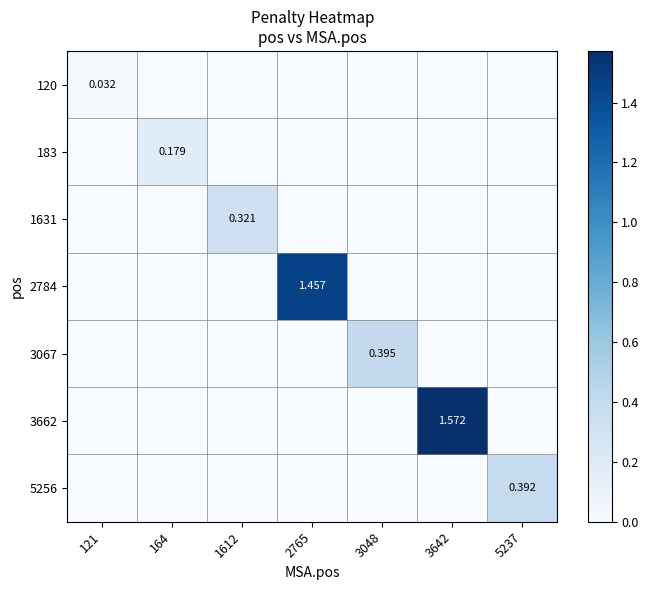

What is the sum of the 2784 values at 1612 and 2765?

1.5